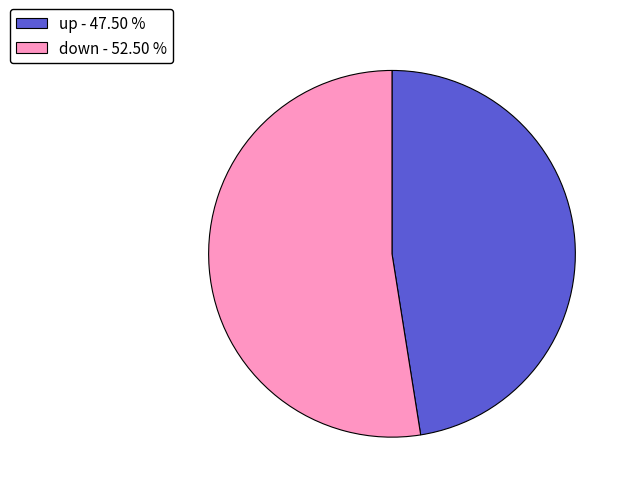

Is there any slice that represents more than half of the pie?

Yes